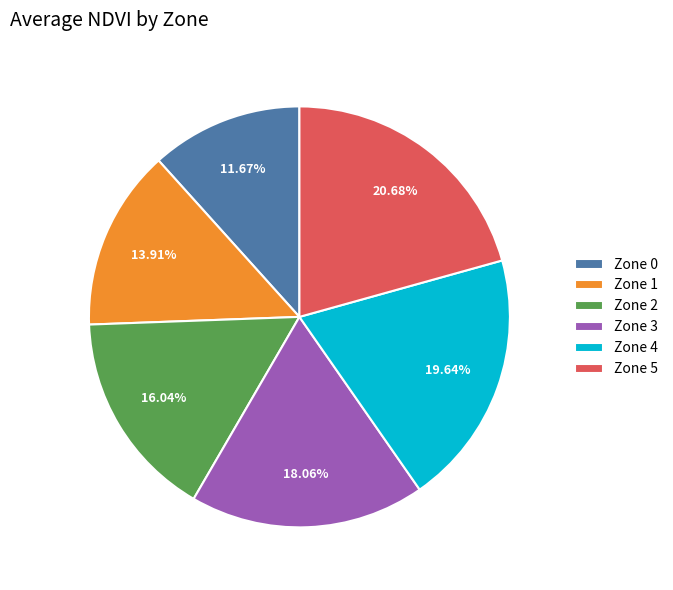

Approximately how many times larger is the value at Zone 0 compared to Zone 2?

0.7